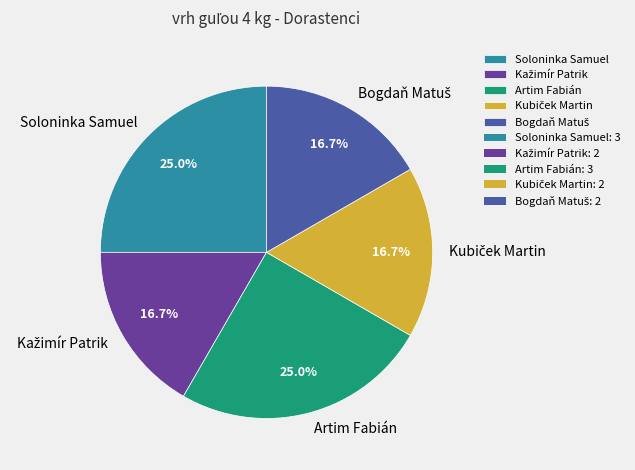

How much of the chart is everything except Artim Fabián?

75.0%